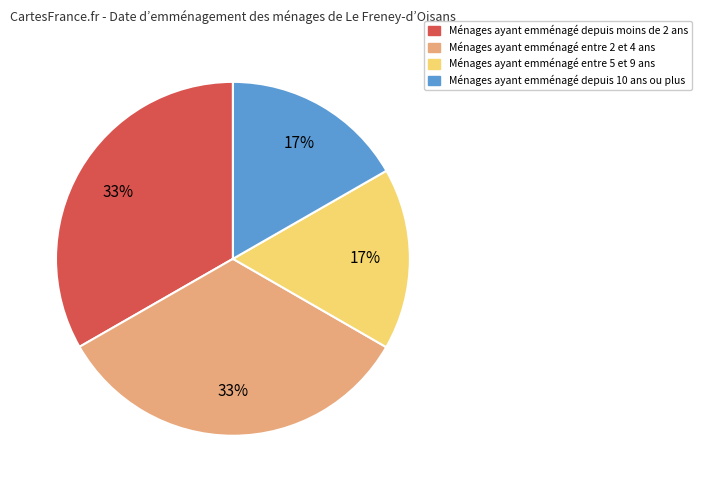

Is there any slice that represents more than half of the pie?

No